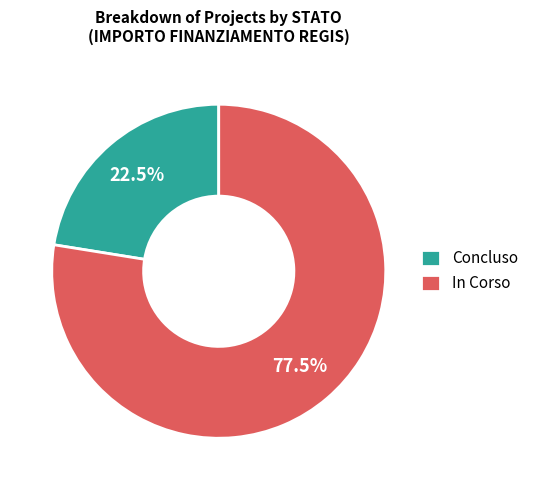

Between Concluso and In Corso, which is larger?

In Corso